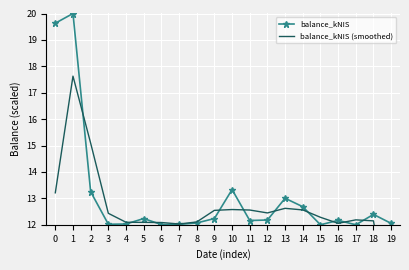

What is the value of the balance_kNIS point at the 9th from the left?

12.1